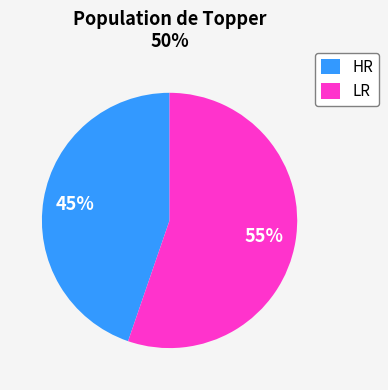

What is the largest slice in the pie chart?

LR